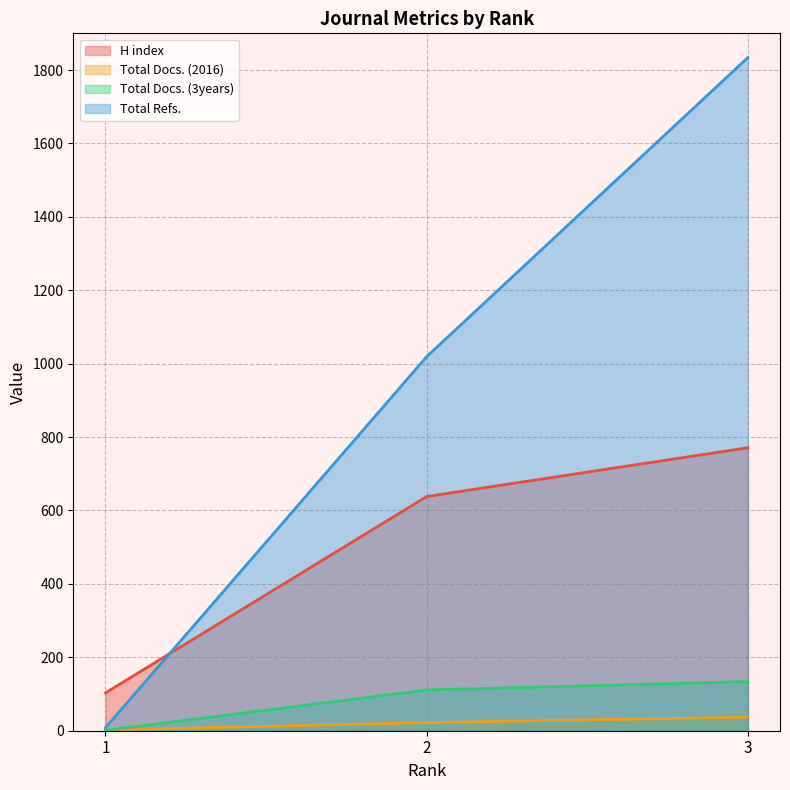

What is the difference between the maximum and minimum values in the H index series?

668